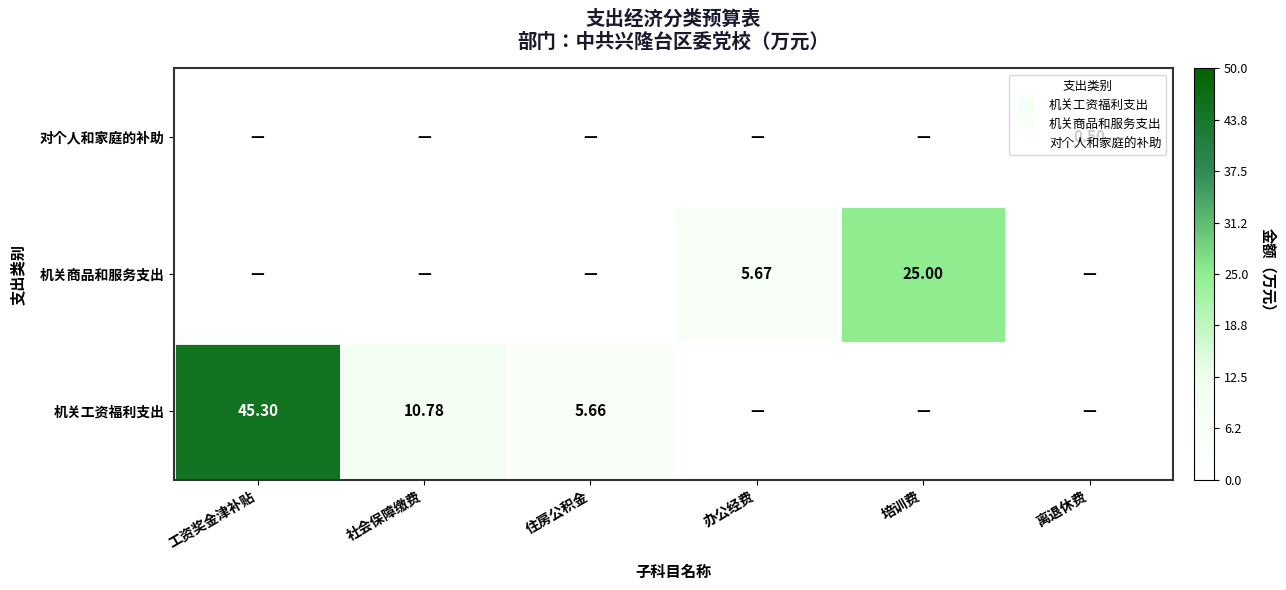

Count the number of data series in this chart.

3